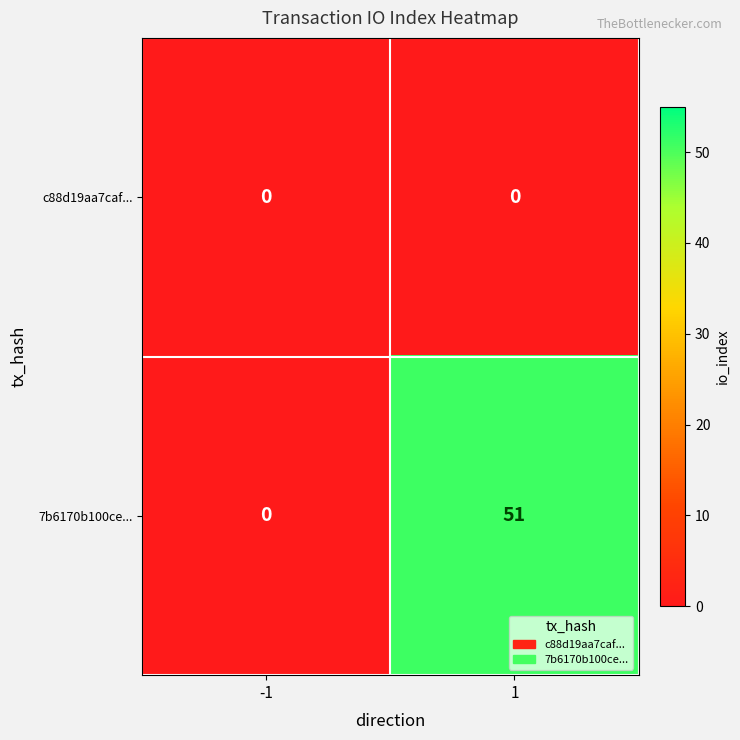

What is the highest value of the 7b6170b100ce... series?

51